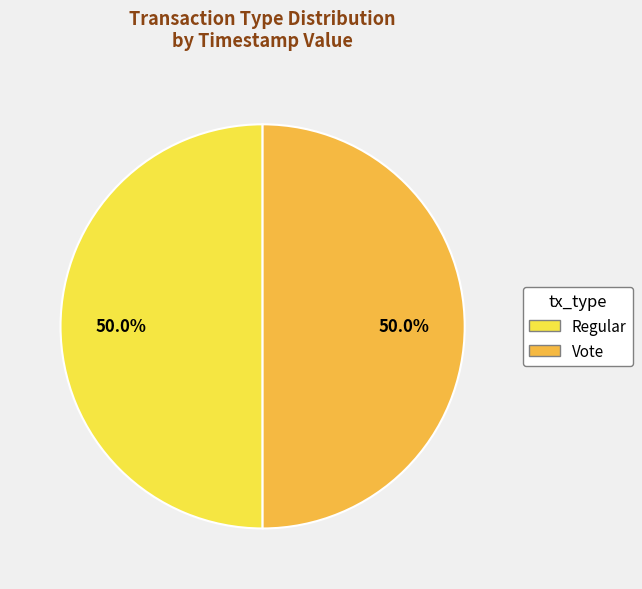

What percentage is NOT represented by Regular?

50.0%